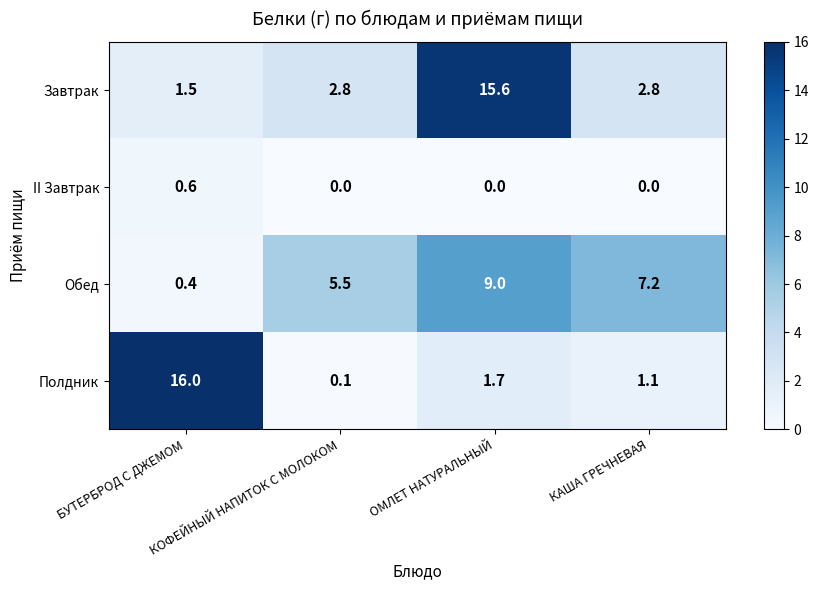

The value of Обед at КОФЕЙНЫЙ НАПИТОК С МОЛОКОМ is 5.5. True or false?

True